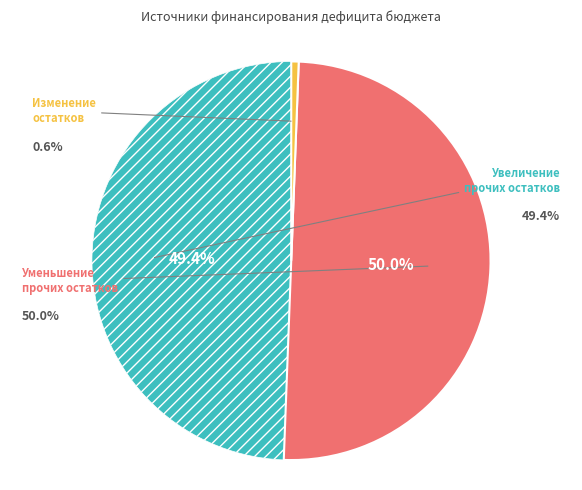

Is it true that Изменение остатков is 1% of the pie?

True